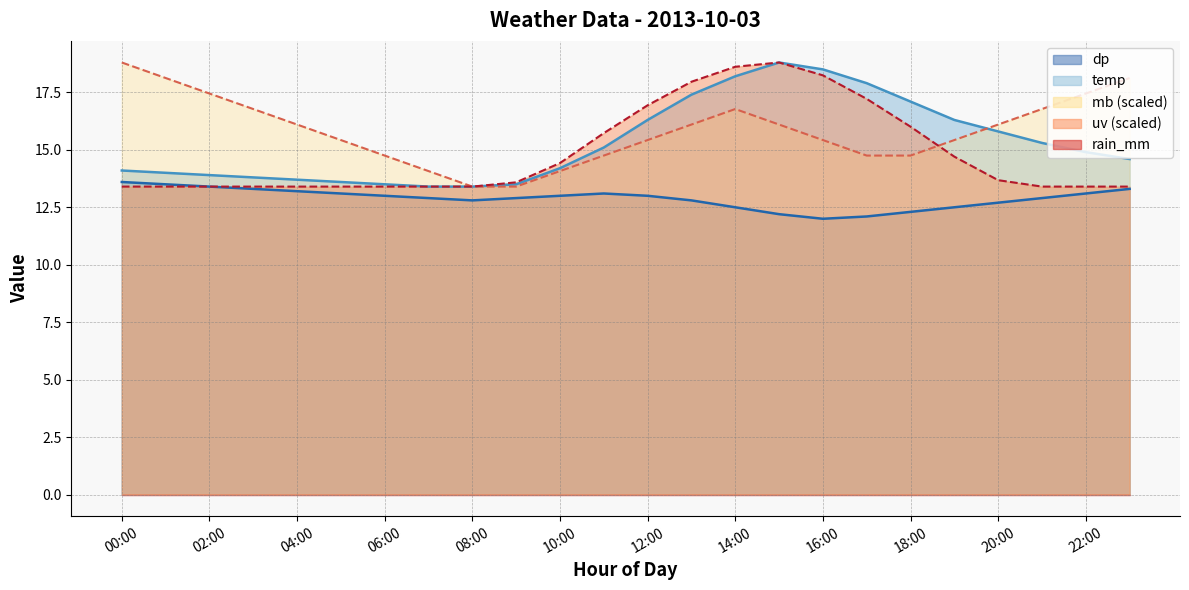

The temp series shows 17.4 at 13:00. True or false?

True